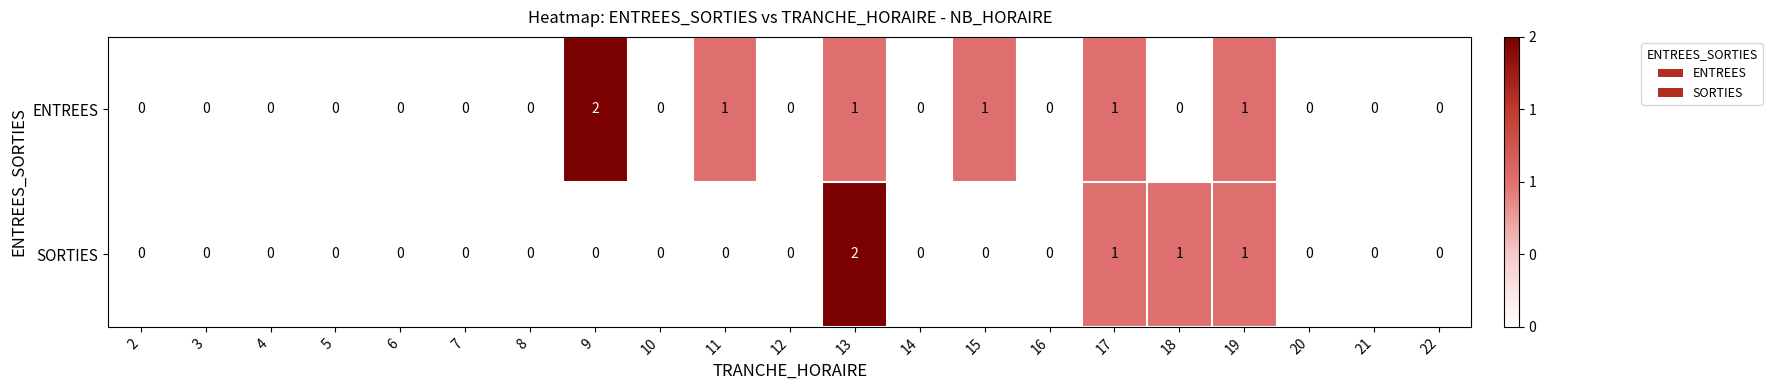

Count the SORTIES values in the range 0 to 1.

20